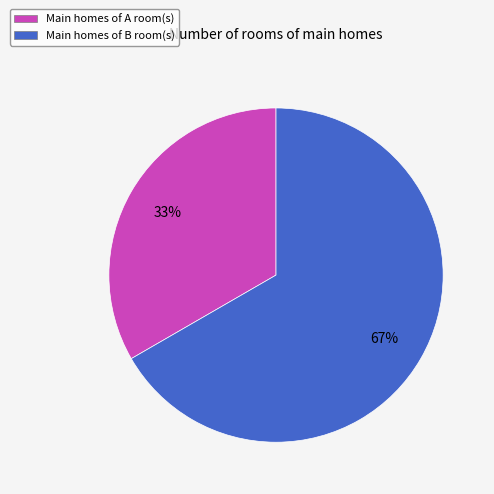

To the nearest percent, what is the average slice percentage?

50%